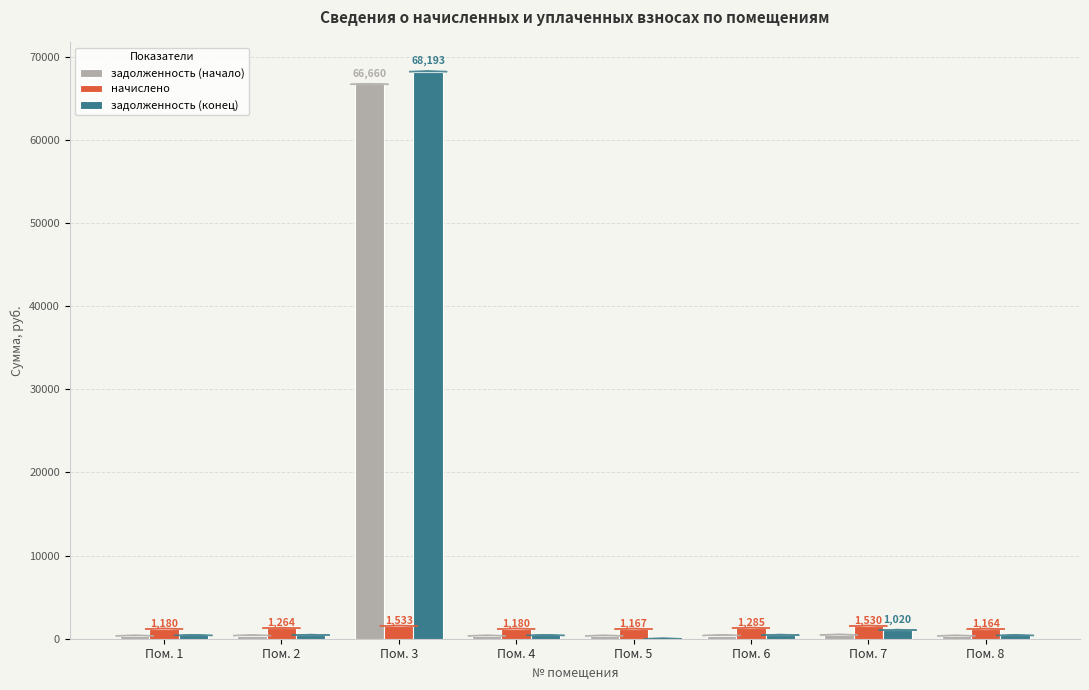

True or false: задолженность (начало) has a value of 355.4 at Пом. 1.

True